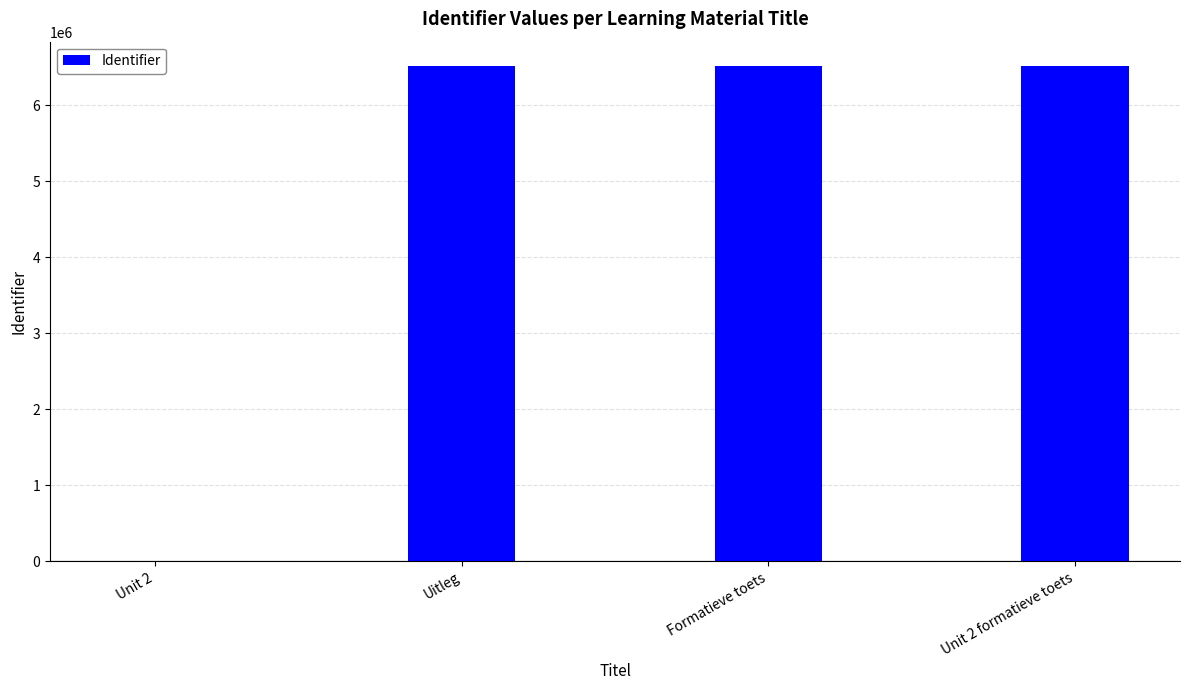

What is the maximum value shown in the chart?

6508771